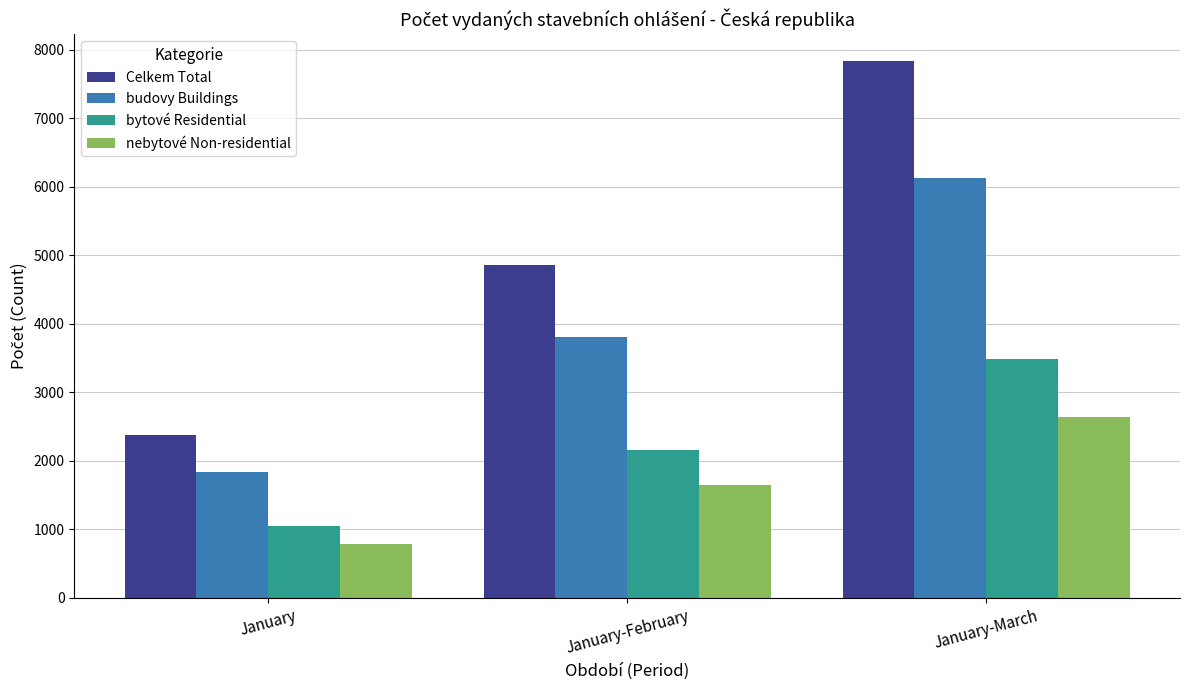

Reading left to right, extract all data points from this chart.

Celkem Total: 2378	4852	7835
budovy Buildings: 1839	3804	6126
bytové Residential: 1055	2155	3486
nebytové Non-residential: 784	1649	2640